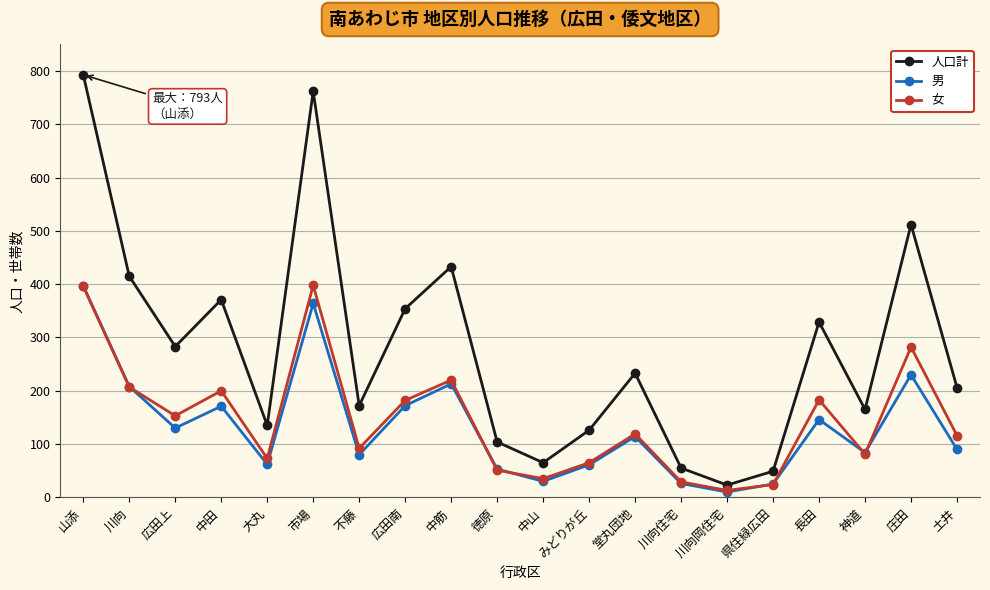

After their last crossing, which series has the higher values: 男 or 女?

女